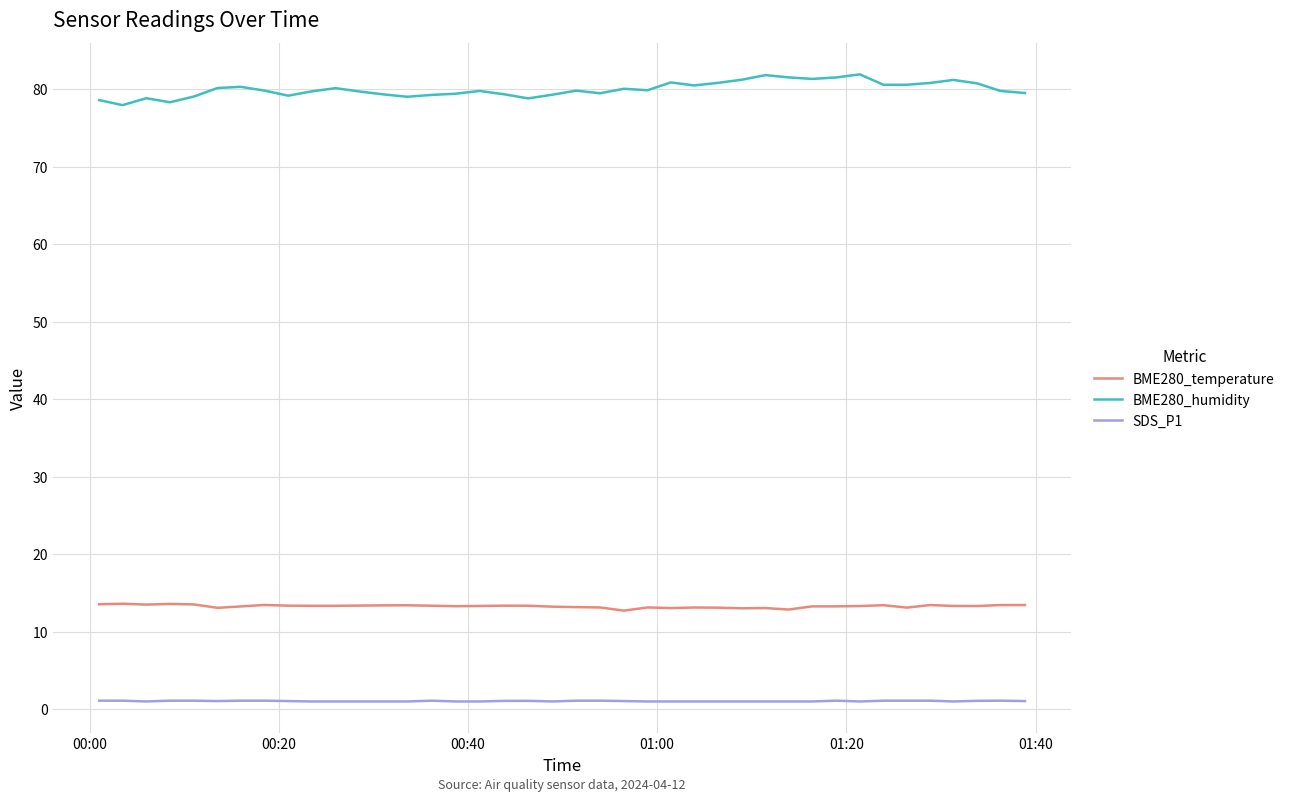

What is the difference between the maximum and minimum values in the BME280_humidity series?

4.0